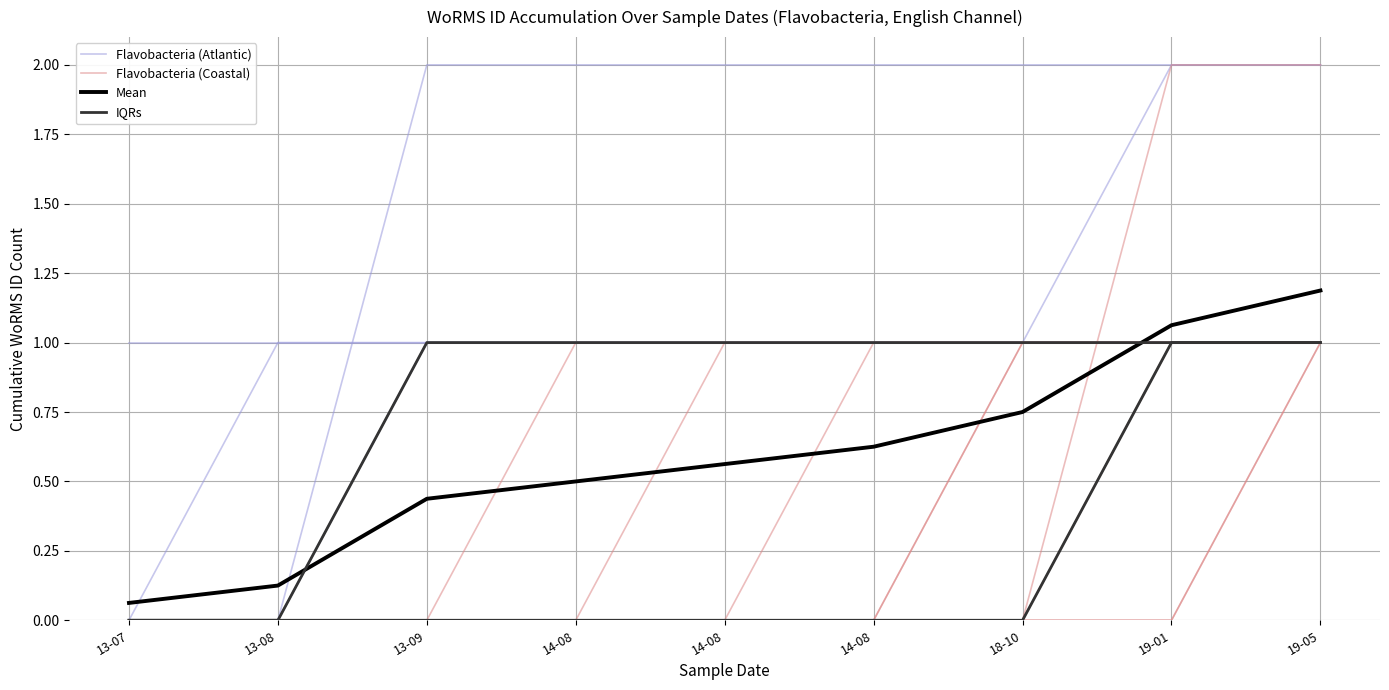

Reading right to left, list all the values displayed in this chart.

Flavobacteria (Atlantic): 19-05=1.0	19-01=1.0	18-10=1.0	14-08=1.0	14-08=1.0	14-08=1.0	13-09=1.0	13-08=1.0	13-07=1.0
Flavobacteria (Coastal): 19-05=1.0	19-01=1.0	18-10=1.0	14-08=1.0	14-08=1.0	14-08=1.0	13-09=0.0	13-08=0.0	13-07=0.0
Mean: 19-05=1.2	19-01=1.1	18-10=0.8	14-08=0.6	14-08=0.6	14-08=0.5	13-09=0.4	13-08=0.1	13-07=0.1
IQRs: 19-05=1.0	19-01=1.0	18-10=0.0	14-08=0.0	14-08=0.0	14-08=0.0	13-09=0.0	13-08=0.0	13-07=0.0